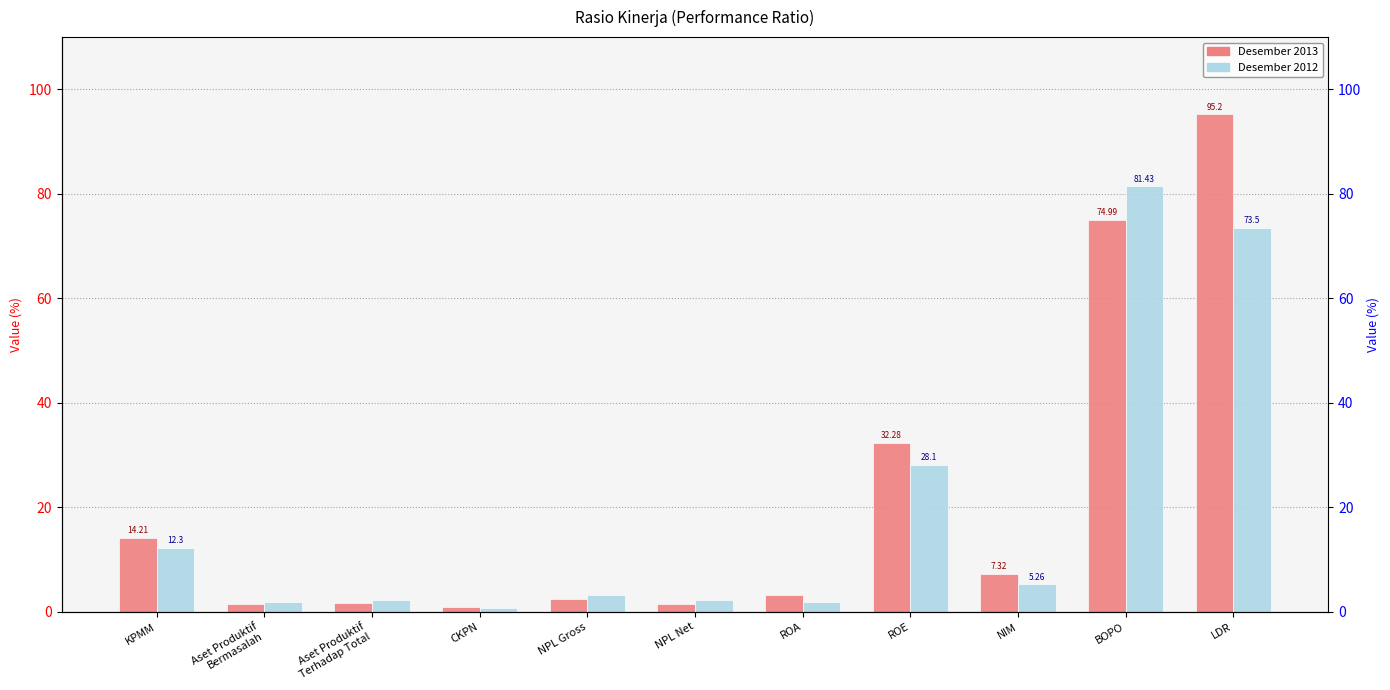

What is the label of the 7th bar from the right?

NPL Gross